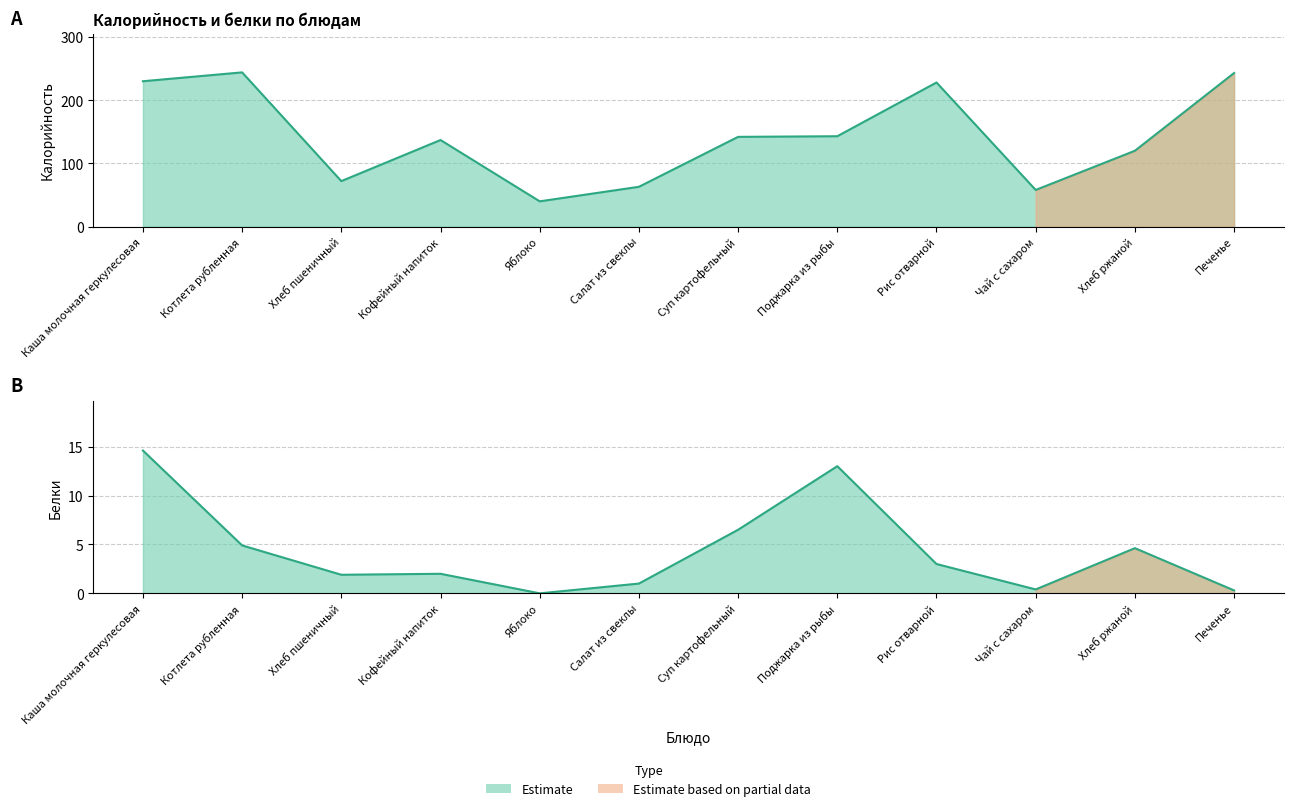

What is the label of the 2nd point from the left?

Котлета рубленная